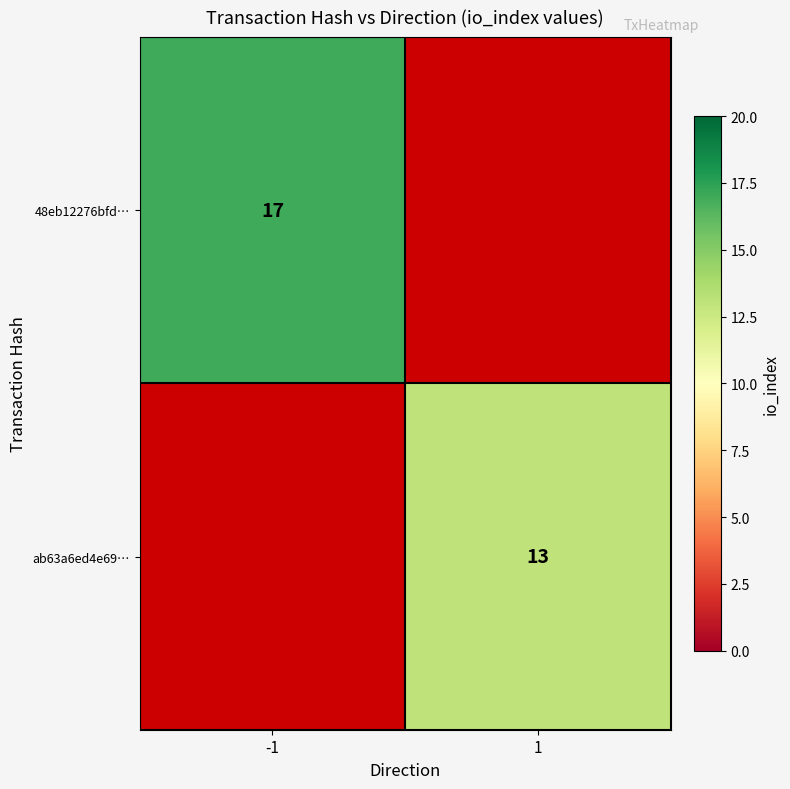

The ab63a6ed4e69… series shows 21.5 at 1. True or false?

False